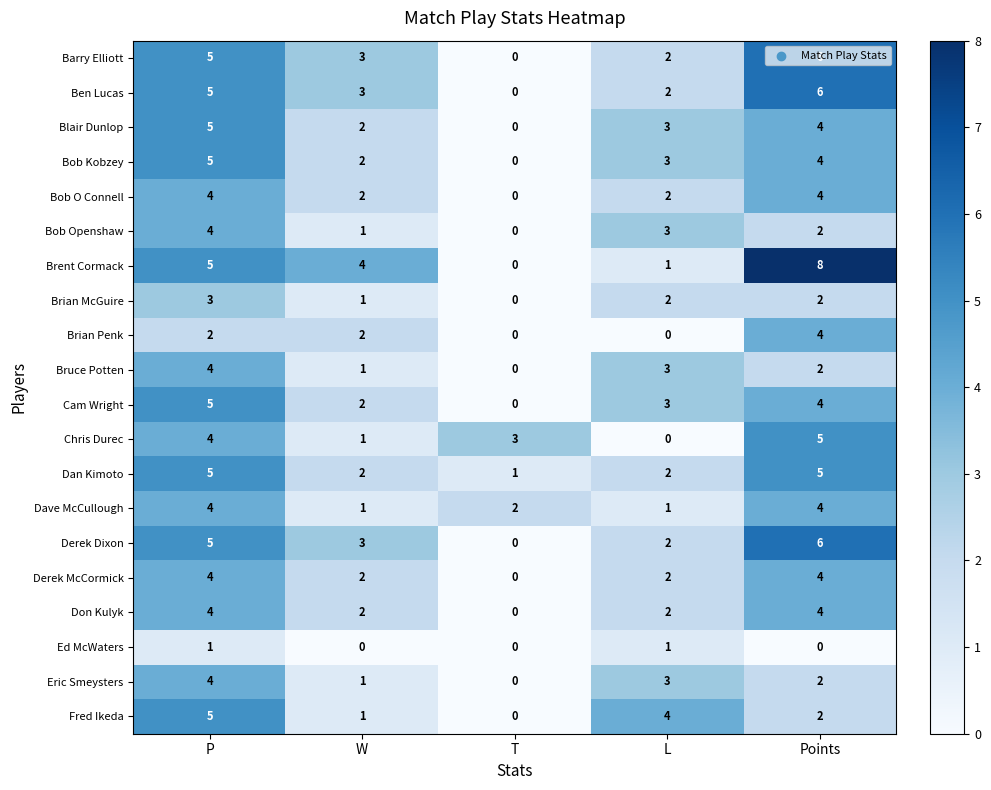

Where does the Dave McCullough series first go above 2?

P